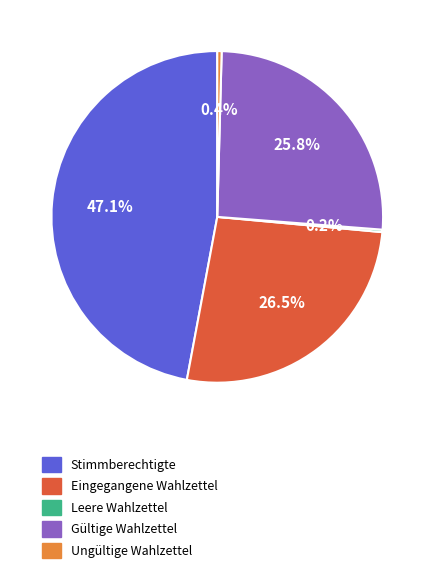

Approximately how many times larger is the value at Eingegangene Wahlzettel compared to Gültige Wahlzettel?

1.0